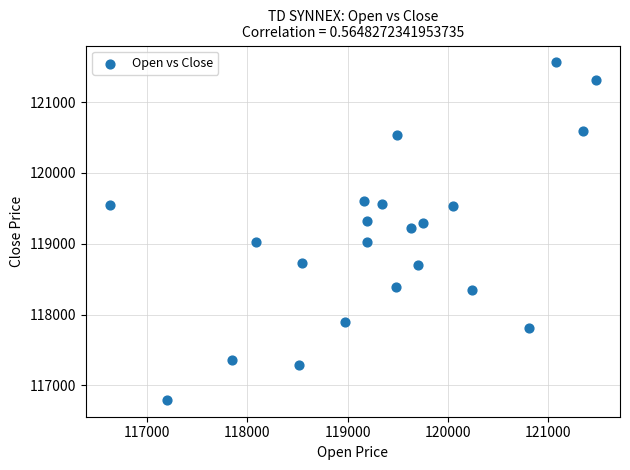

What is the range of Y values (max minus min)?

4766